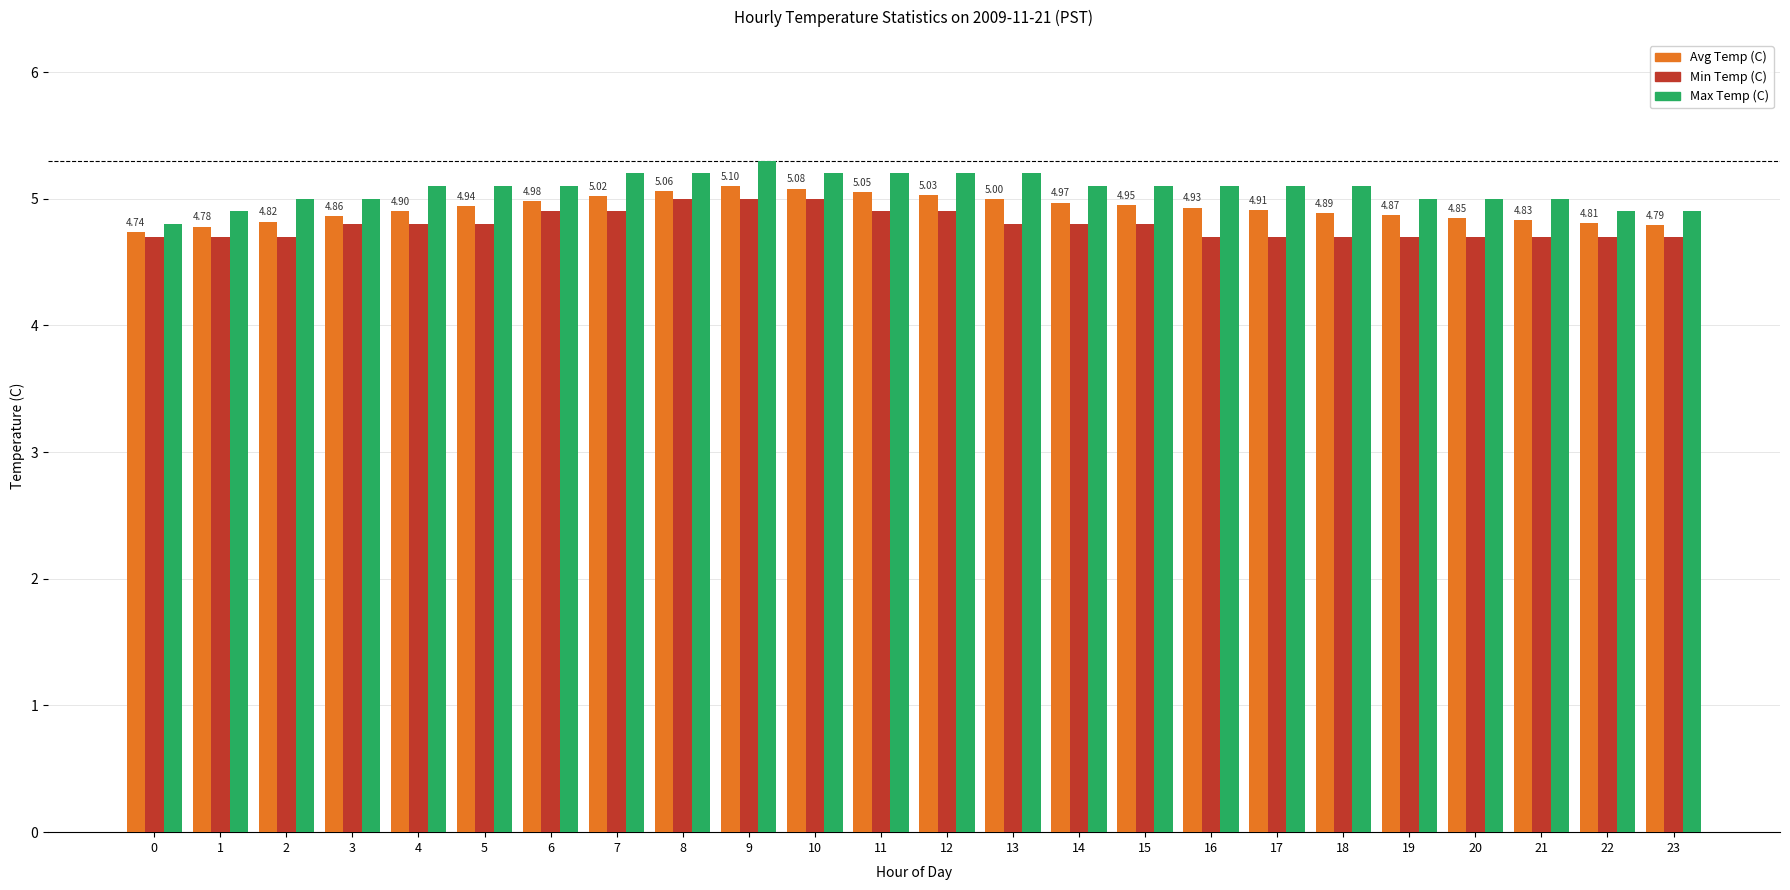

At 12, list the series in order from largest to smallest.

Max Temp (C), Avg Temp (C), Min Temp (C)